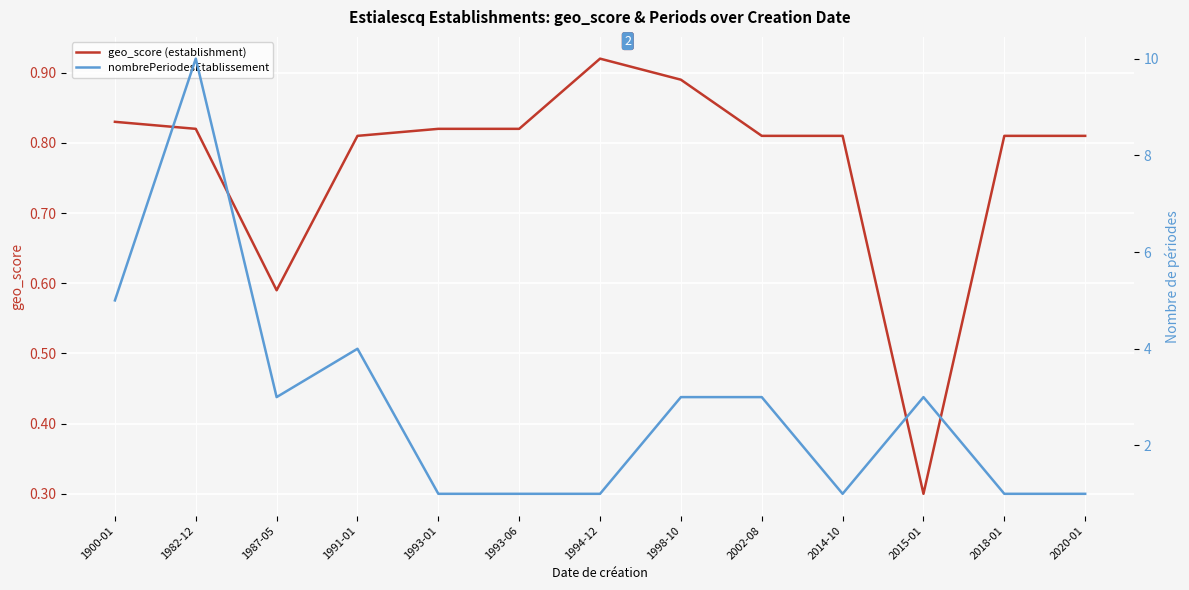

Count the geo_score (establishment) values in the range 0 to 1.

13